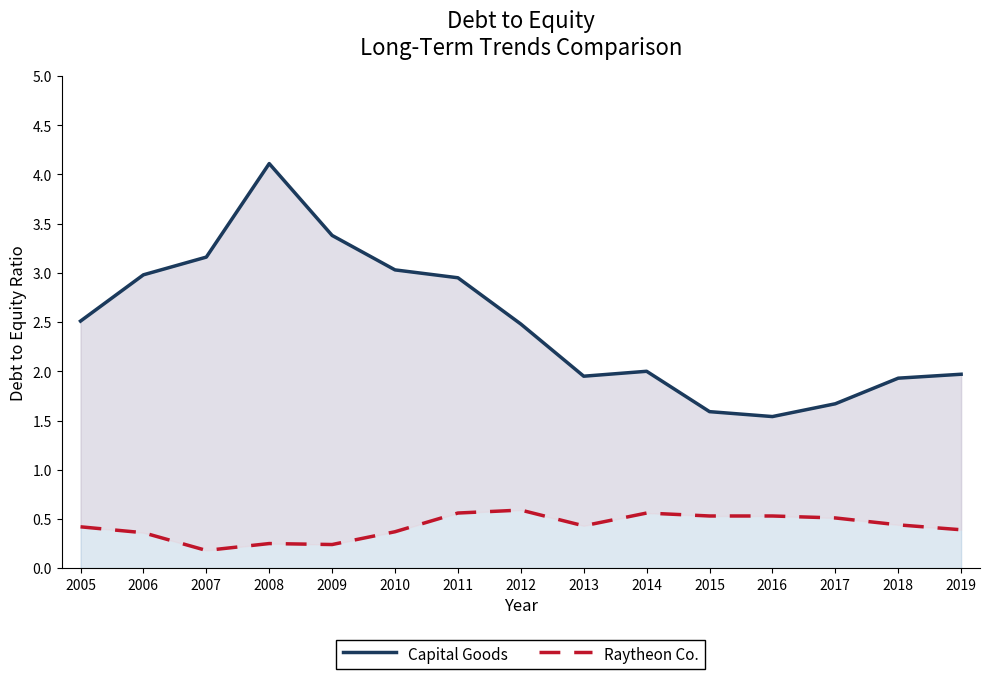

Reading left to right, what are all the values shown in this chart?

Capital Goods: 2005=2.5	2006=3.0	2007=3.2	2008=4.1	2009=3.4	2010=3.0	2011=3.0	2012=2.5	2013=1.9	2014=2.0	2015=1.6	2016=1.5	2017=1.7	2018=1.9	2019=2.0
Raytheon Co.: 2005=0.4	2006=0.4	2007=0.2	2008=0.2	2009=0.2	2010=0.4	2011=0.6	2012=0.6	2013=0.4	2014=0.6	2015=0.5	2016=0.5	2017=0.5	2018=0.4	2019=0.4